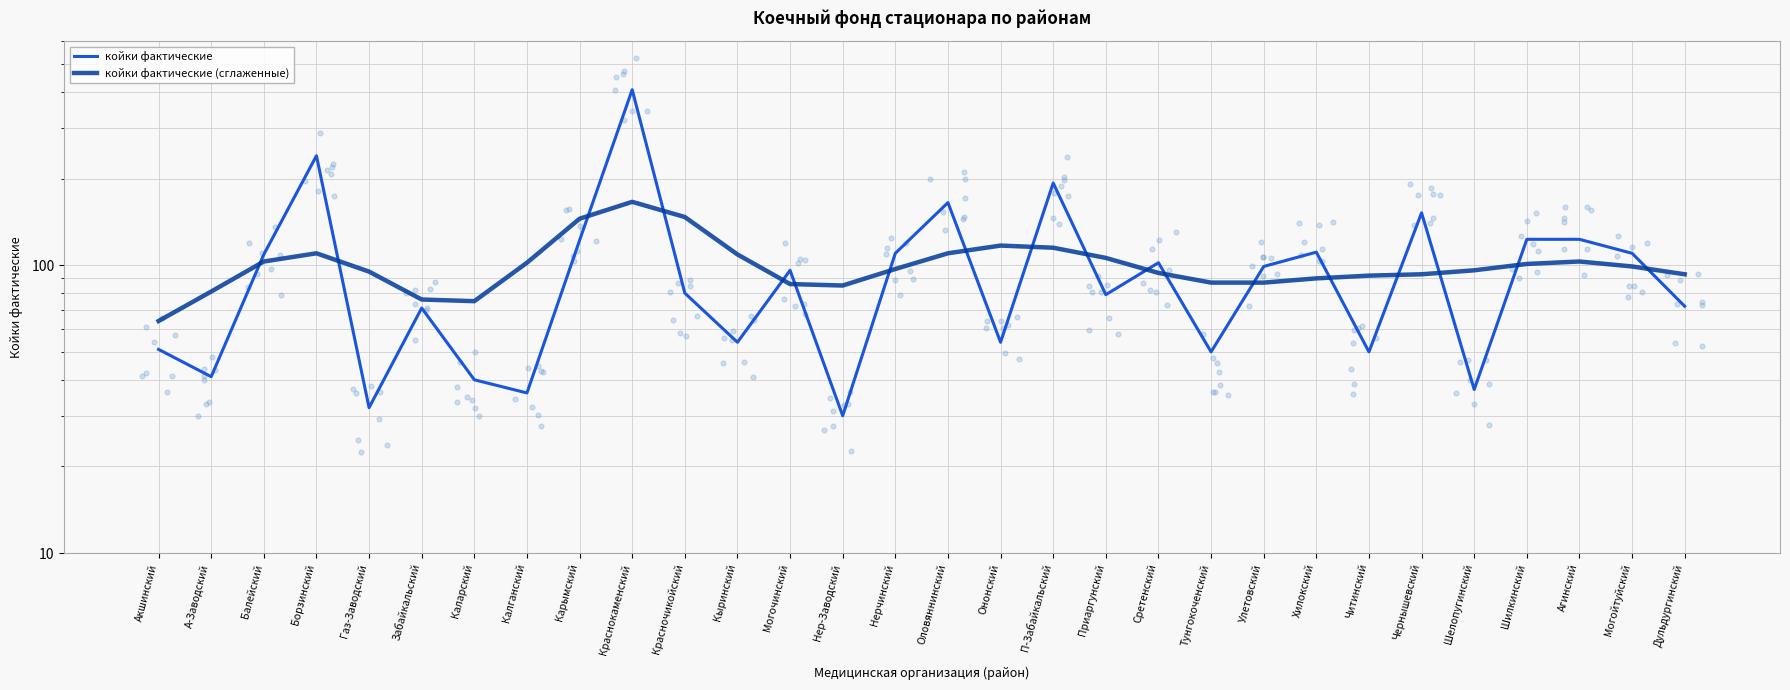

Is the value of койки фактические at Могойтуйский greater than the value of койки фактические (сглаженные) at Дульдургинский?

Yes